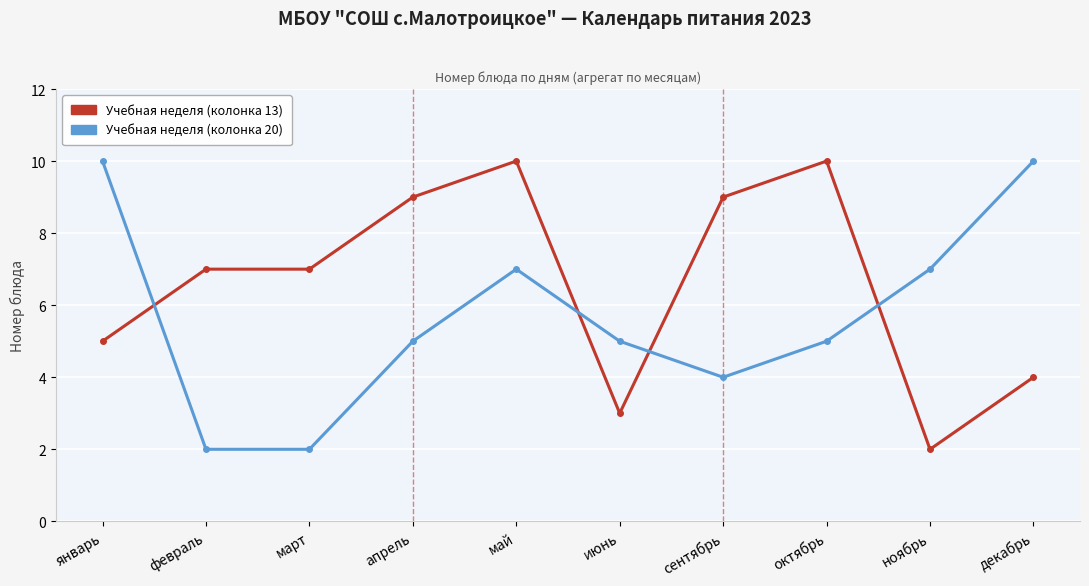

How many distinct data groups are displayed?

2